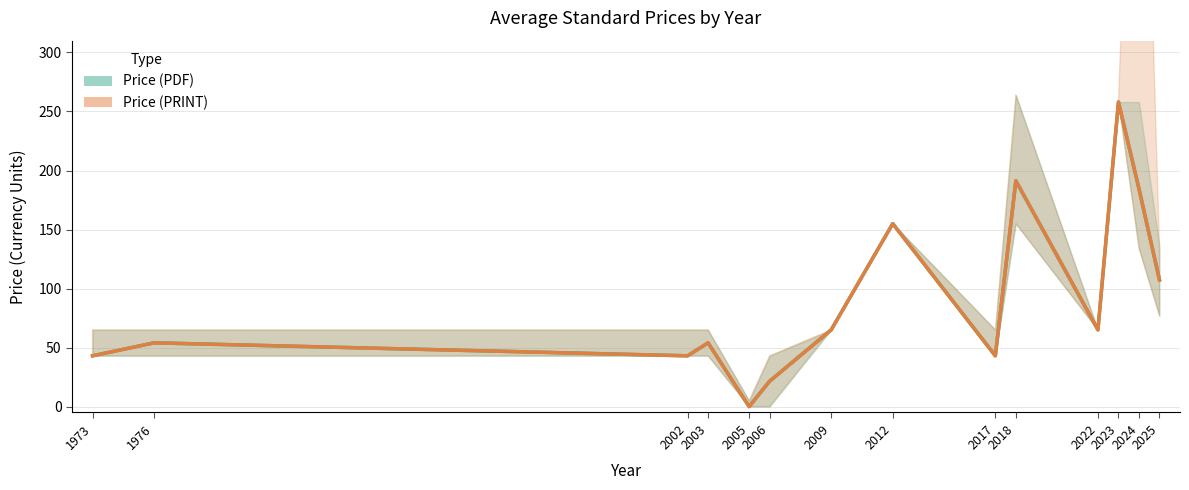

Is it true that Price (PRINT) equals 258.0 at 2023?

True